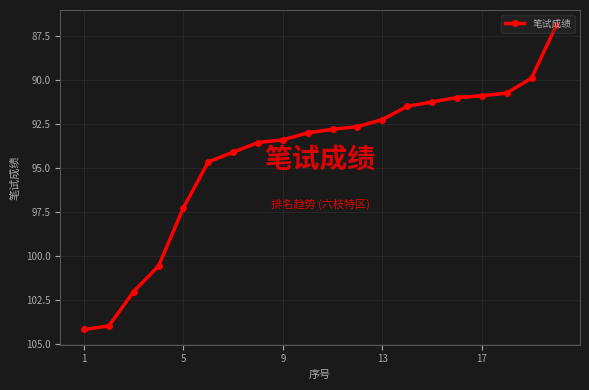

What is the minimum value shown in the chart?

86.9